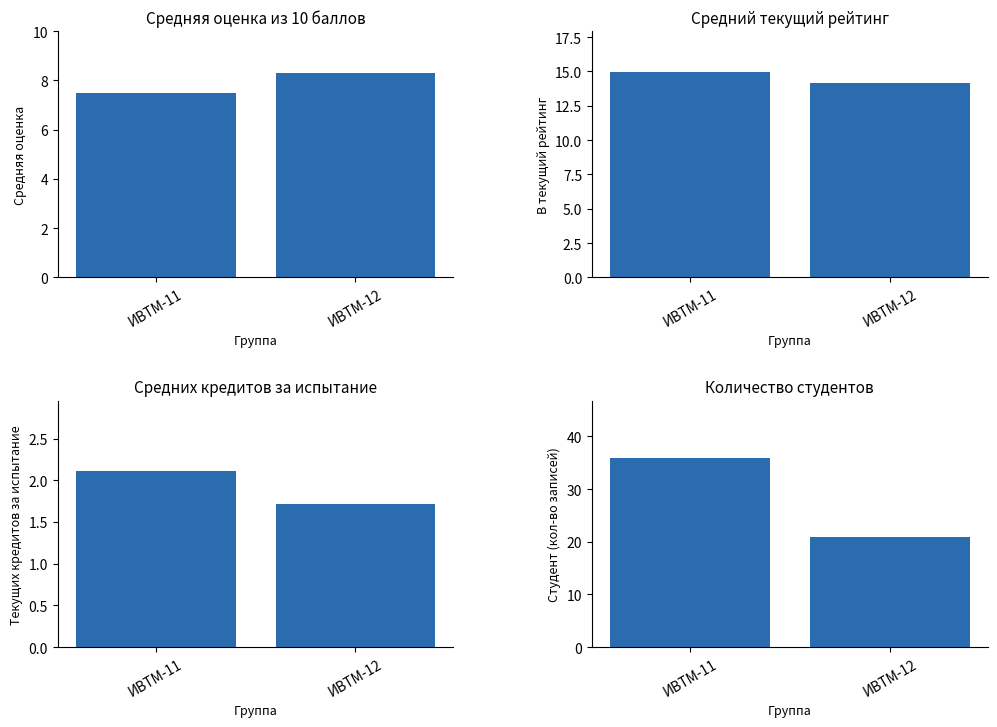

What value does the Средний текущий рейтинг series have at ИВТМ-11?

14.9